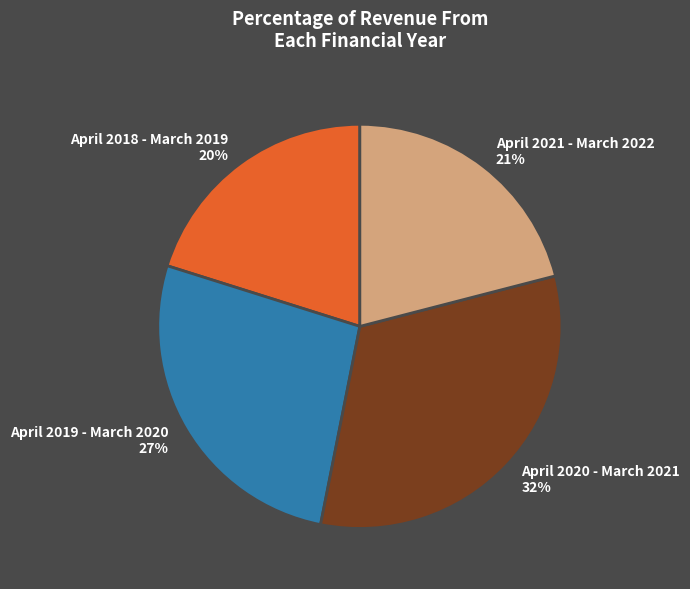

Which has a higher value, April 2020 - March 2021 or April 2019 - March 2020?

April 2020 - March 2021